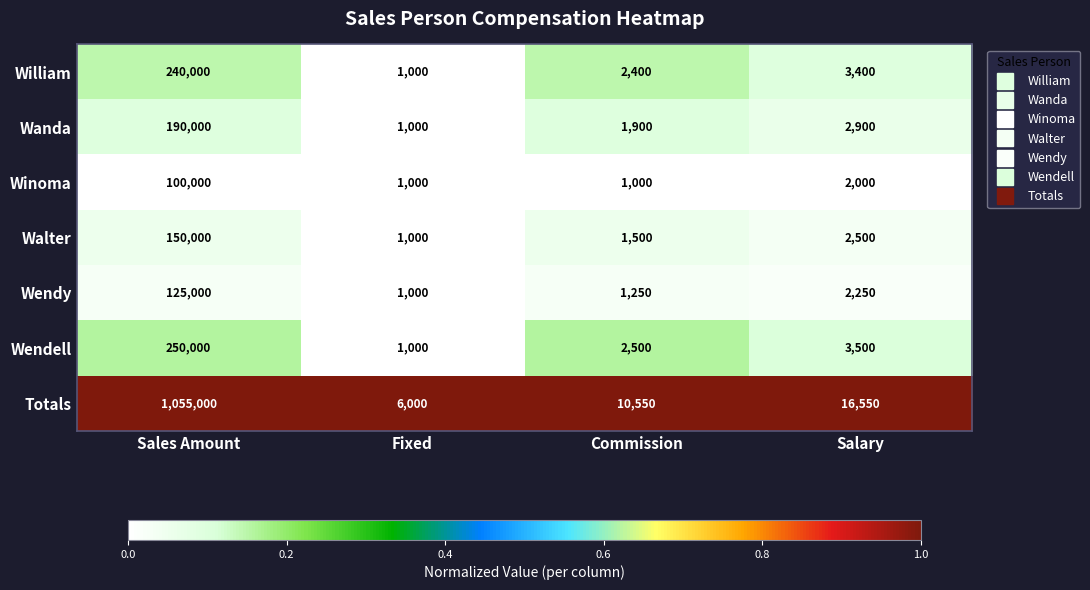

The Walter series shows 68409 at Sales Amount. True or false?

False